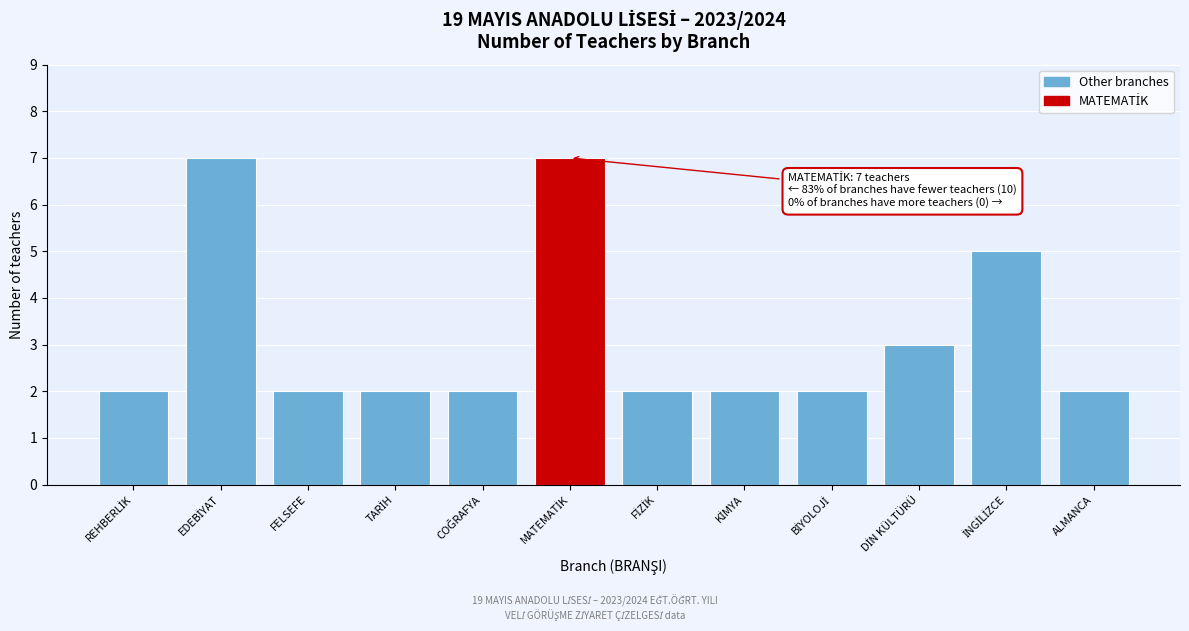

Reading left to right, extract all data points from this chart.

2	7	2	2	2	7	2	2	2	3	5	2